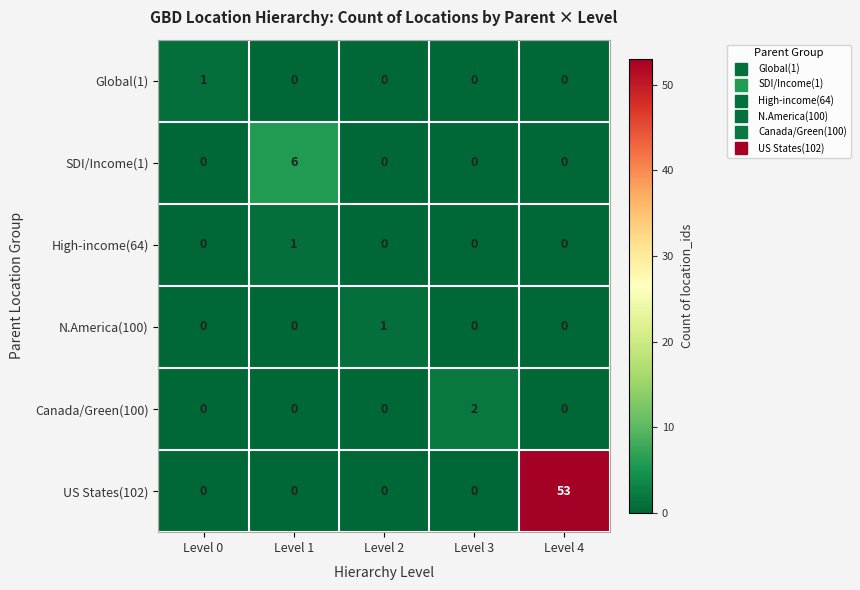

Reading left to right, list all the values displayed in this chart.

Global(1): 1	0	0	0	0
SDI/Income(1): 0	6	0	0	0
High-income(64): 0	1	0	0	0
N.America(100): 0	0	1	0	0
Canada/Green(100): 0	0	0	2	0
US States(102): 0	0	0	0	53